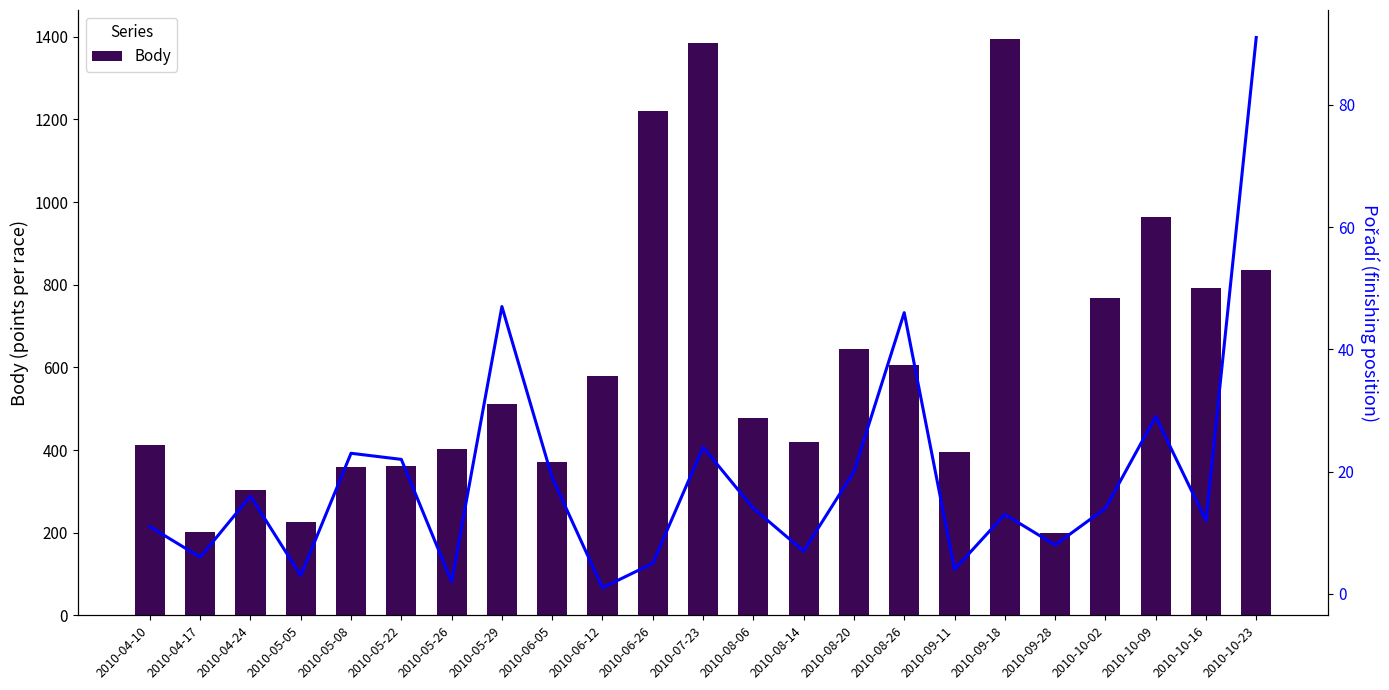

The value of Pořadí at 2010-08-14 is 9. True or false?

False